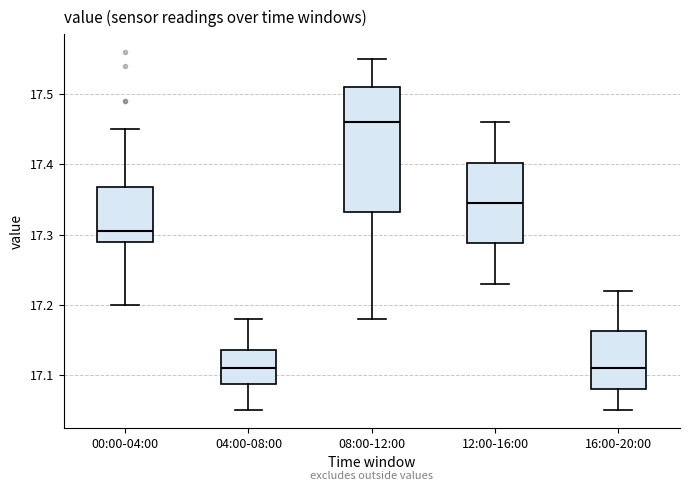

Reading left to right, read every box against the y-axis: the position of its median line, the range the box covers, and the ends of its whiskers. The values are not printed on the chart, so give them approximately, as read against the axis.

00:00-04:00: median 17.31, box 17.29 to 17.37, whiskers 17.20 to 17.45
04:00-08:00: median 17.11, box 17.09 to 17.14, whiskers 17.05 to 17.18
08:00-12:00: median 17.46, box 17.33 to 17.51, whiskers 17.18 to 17.55
12:00-16:00: median 17.35, box 17.29 to 17.40, whiskers 17.23 to 17.46
16:00-20:00: median 17.11, box 17.08 to 17.16, whiskers 17.05 to 17.22